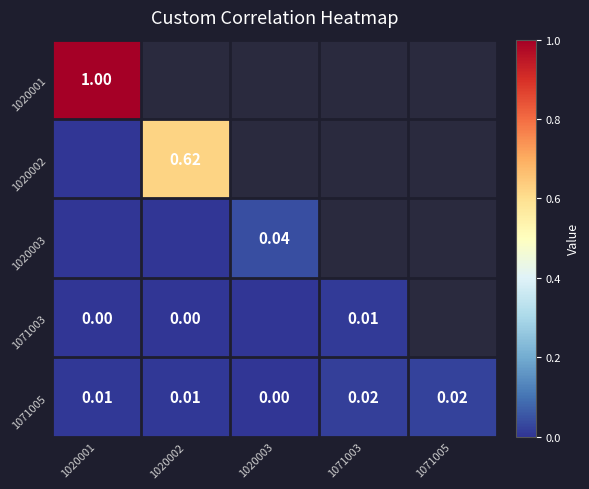

Is it true that 1071005 equals 0.0 at 1020001?

True